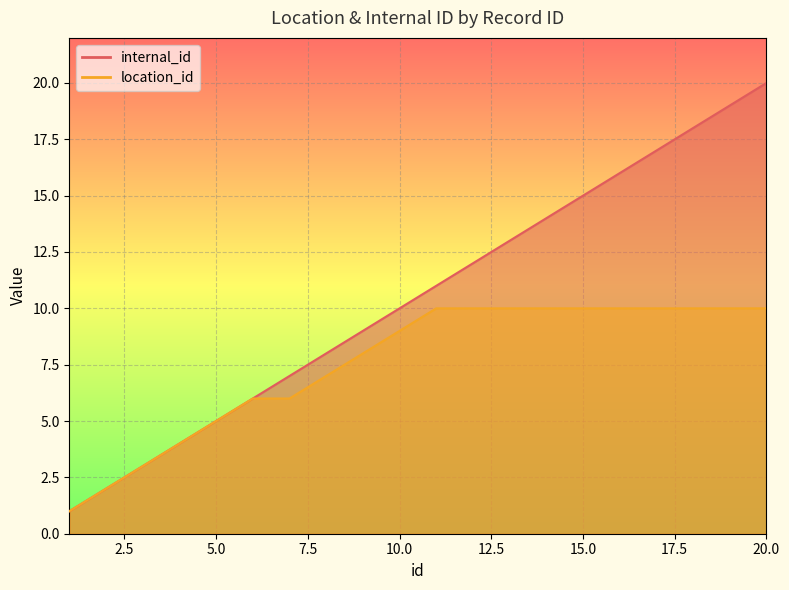

Which series has the largest total across all categories?

internal_id